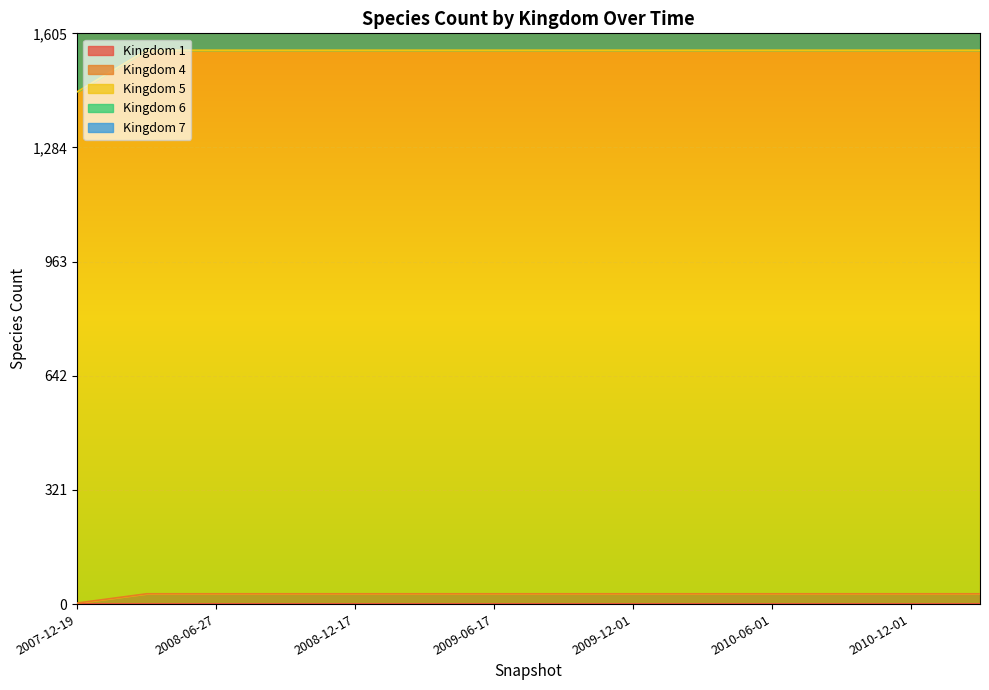

The 4 series shows 29 at 2009-04-06. True or false?

True